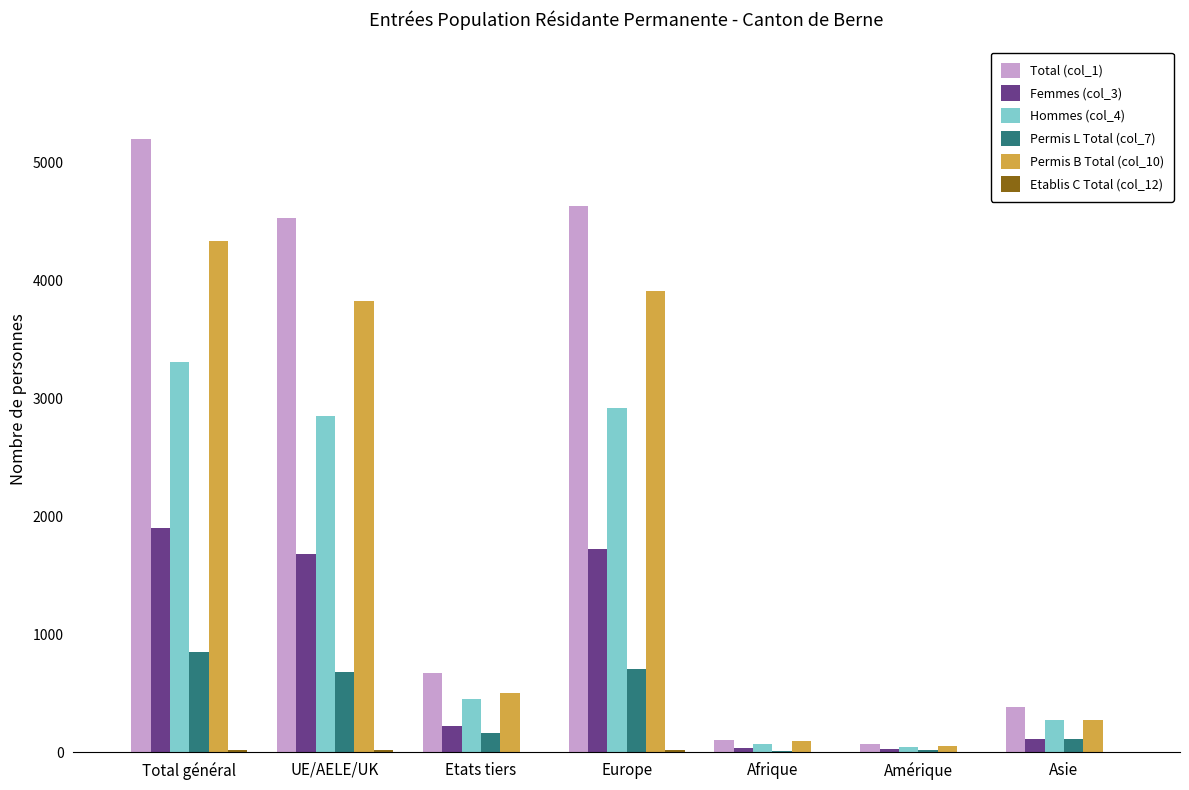

Is the value of Femmes (col_3) at Total général greater than the value of Permis B Total (col_10) at Amérique?

Yes